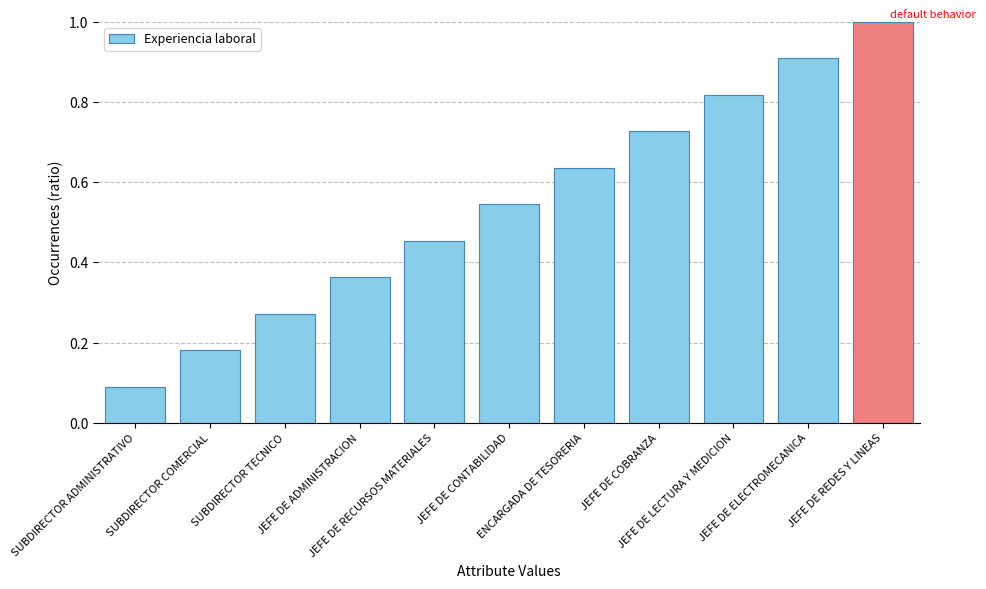

What is the label of the 8th bar from the left?

JEFE DE COBRANZA